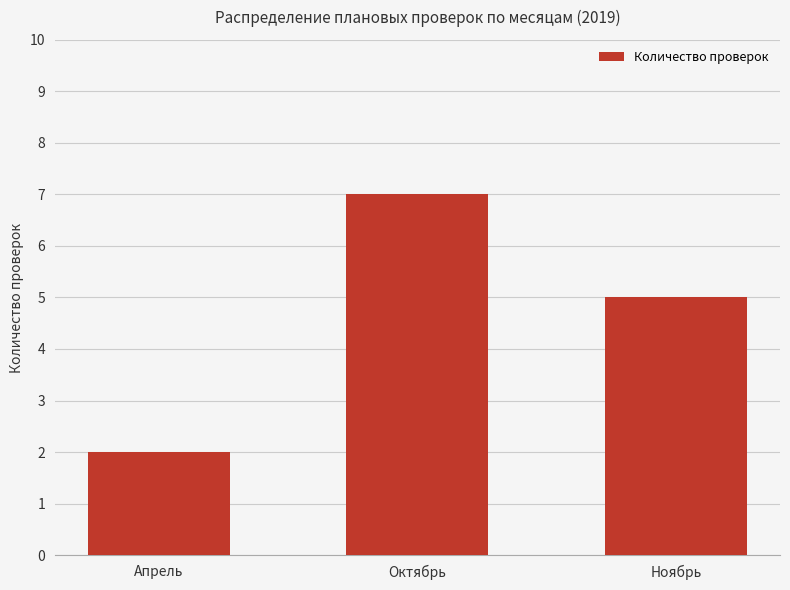

Reading left to right, list all the values displayed in this chart.

2	7	5